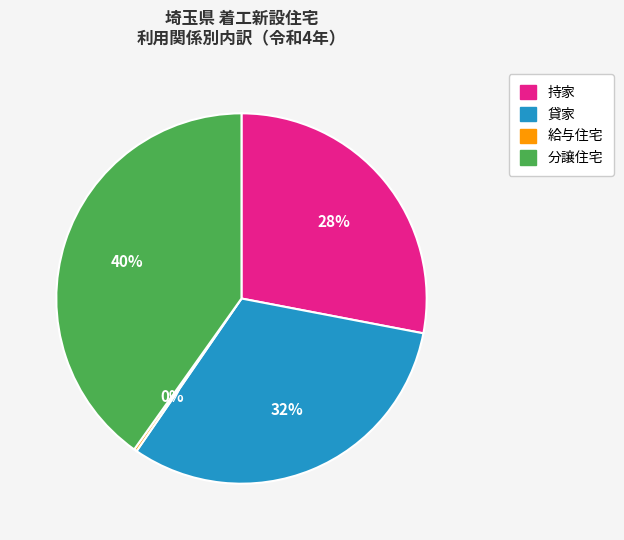

To the nearest percent, what portion does 分譲住宅 represent?

40%